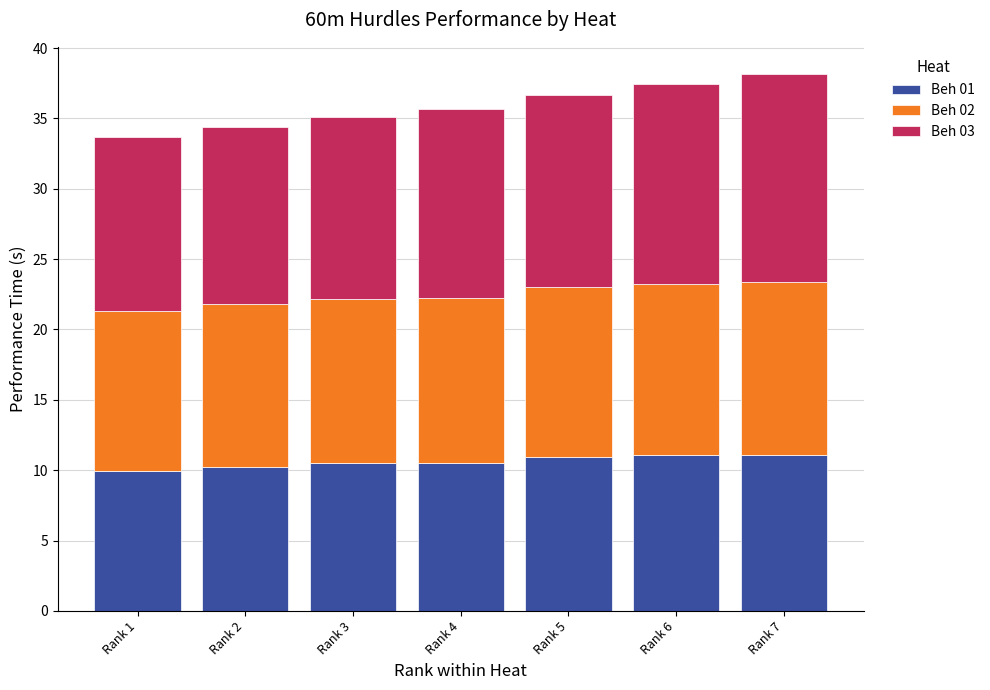

What is the lowest value of the Beh 01 series?

9.9